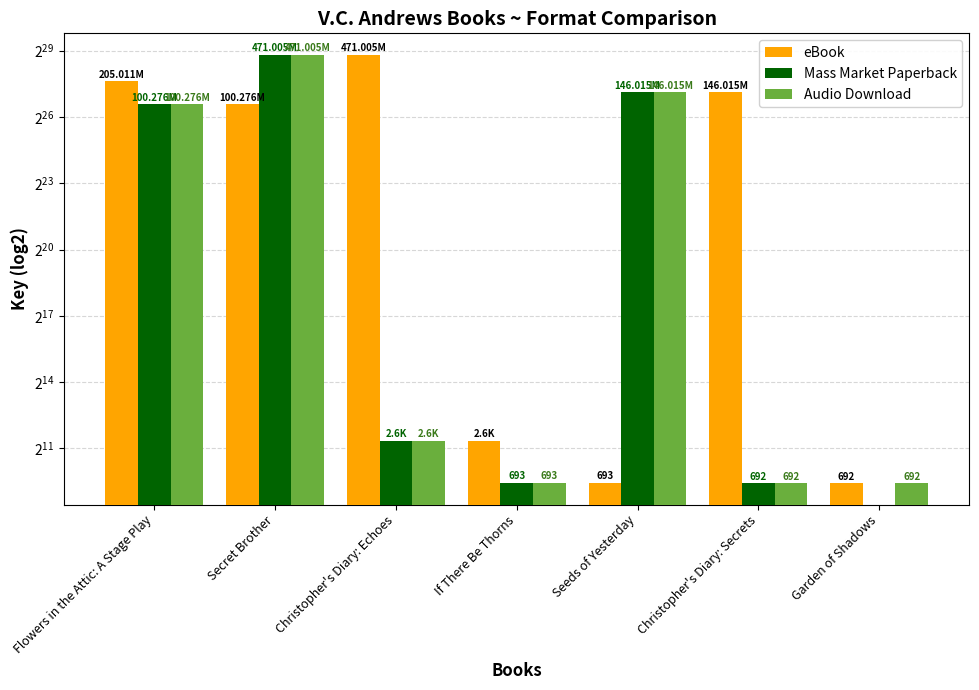

At which label does Audio Download reach its minimum?

Christopher's Diary: Secrets